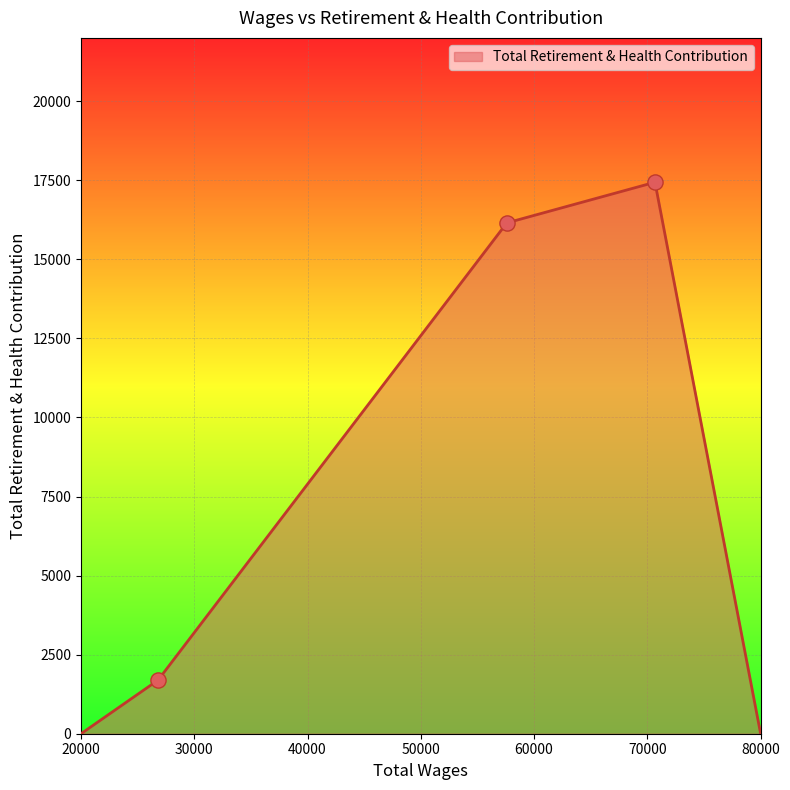

True or false: there are more than 1 points higher than both neighbors.

False